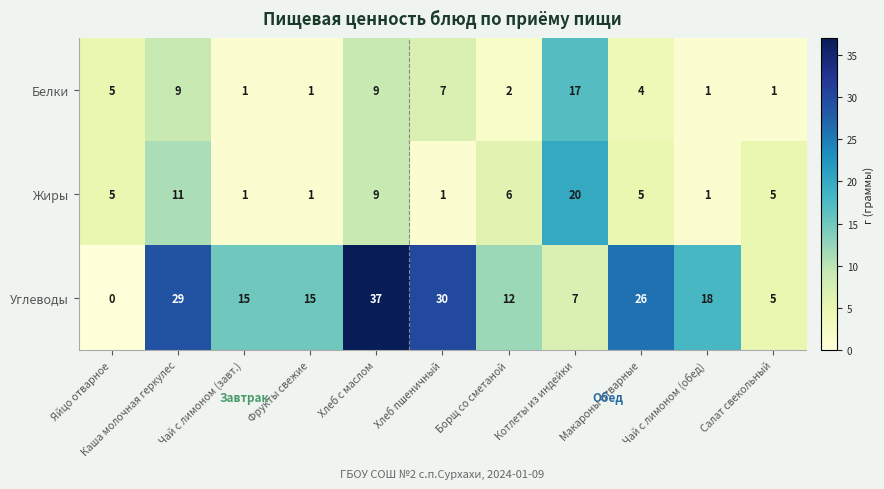

At Хлеб пшеничный, list the series in order from smallest to largest.

Жиры, Белки, Углеводы